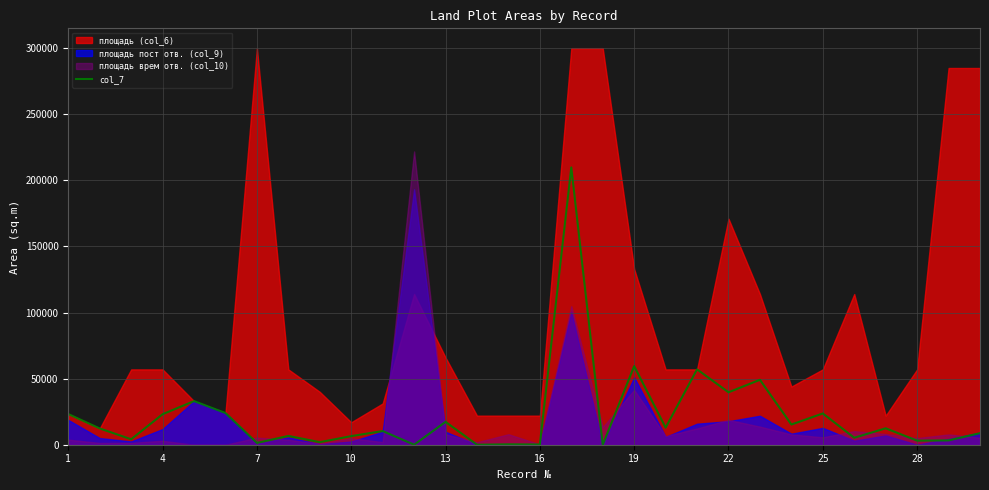

The value at 25 is 970. True or false?

False